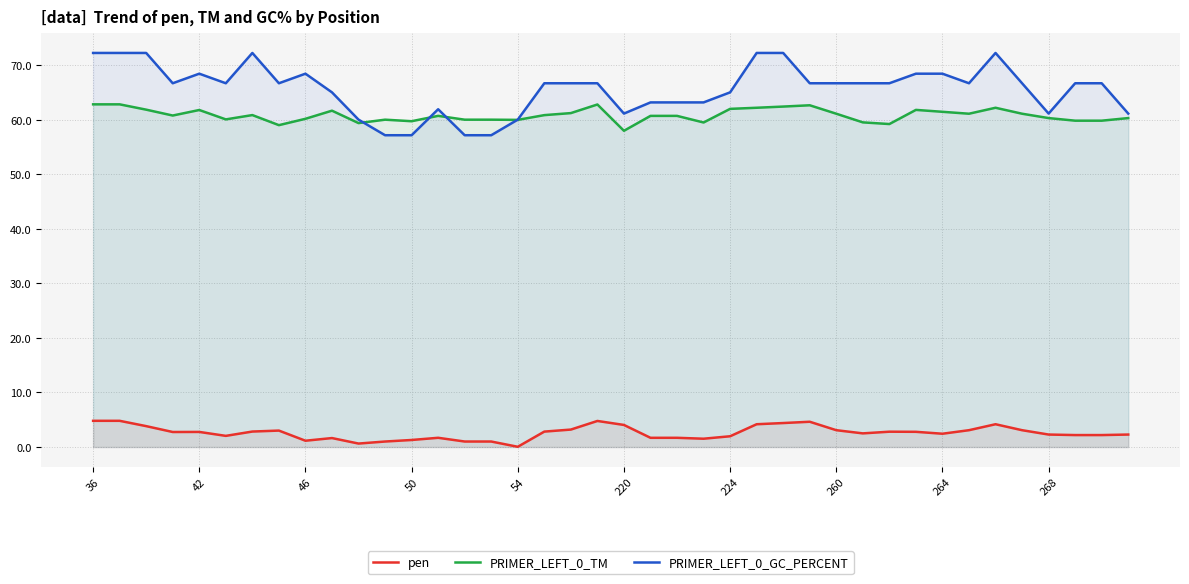

True or false: PRIMER_LEFT_0_GC_PERCENT has more than 2 points higher than both neighbors.

True